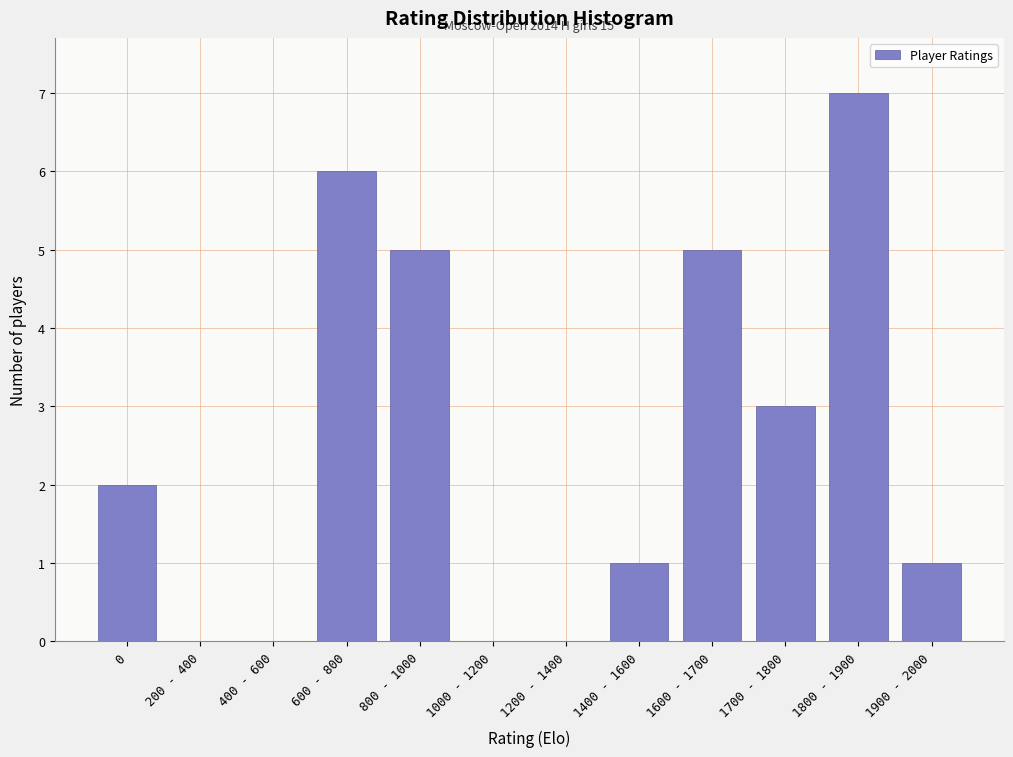

Reading right to left, extract all data points from this chart.

1900 - 2000=1	1800 - 1900=7	1700 - 1800=3	1600 - 1700=5	1400 - 1600=1	1200 - 1400=0	1000 - 1200=0	800 - 1000=5	600 - 800=6	400 - 600=0	200 - 400=0	0=2